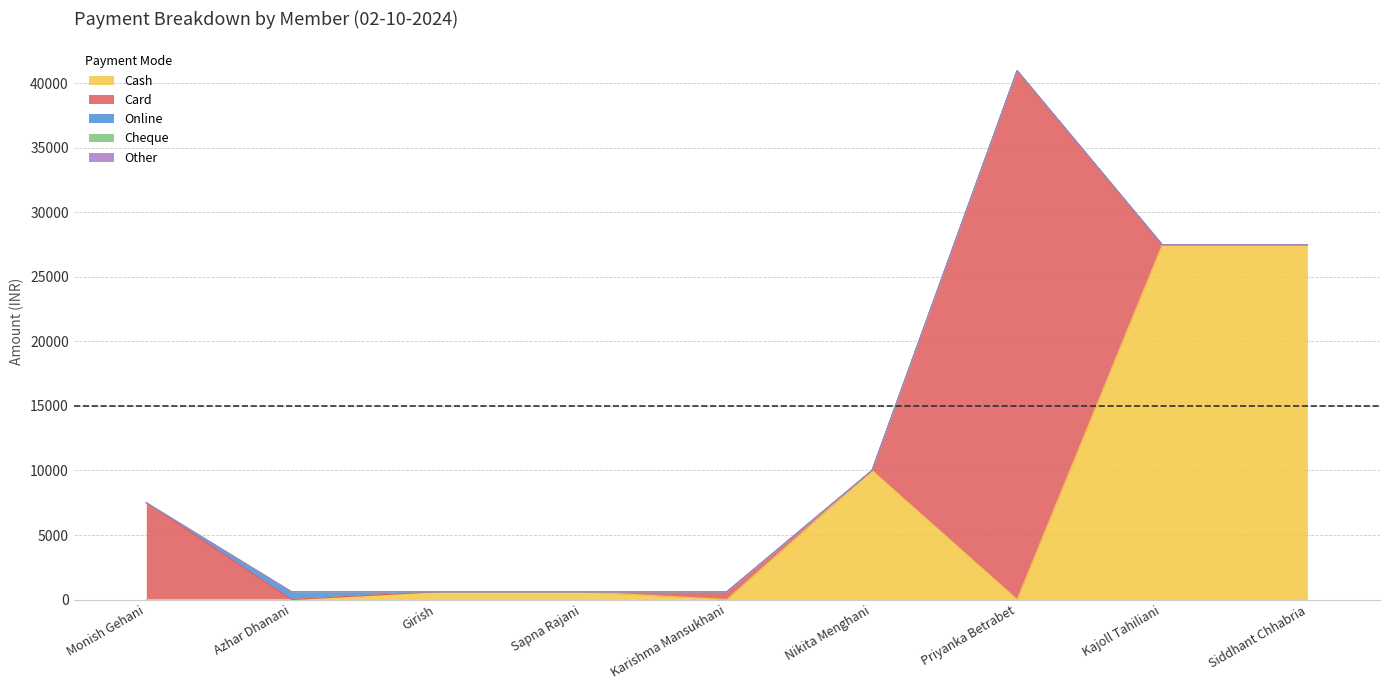

Reading left to right, transcribe all the data shown in this chart.

Cash: 0	0	600	600	0	10000	0	27500	27500
Card: 7500	0	0	0	600	0	41000	0	0
Online: 0	600	0	0	0	0	0	0	0
Cheque: 0	0	0	0	0	0	0	0	0
Other: 0	0	0	0	0	0	0	0	0